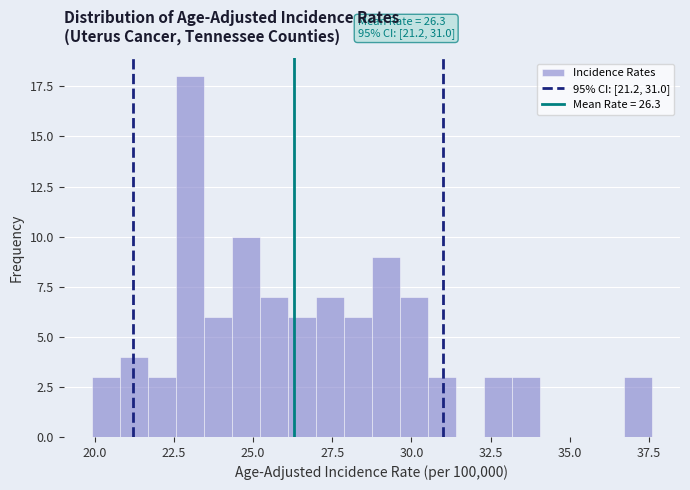

Read against the x-axis, roughly where is the centre of the tallest bar?

23.0